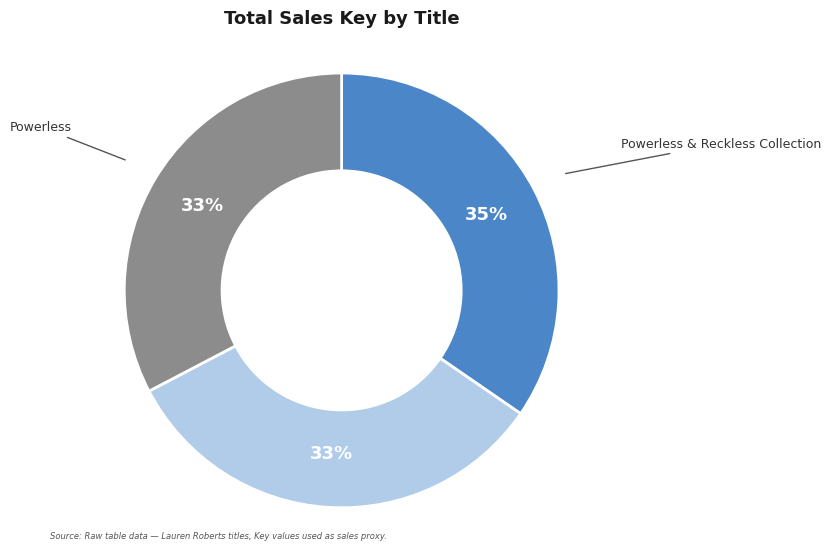

The Powerless slice represents 33% of the pie. True or false?

True